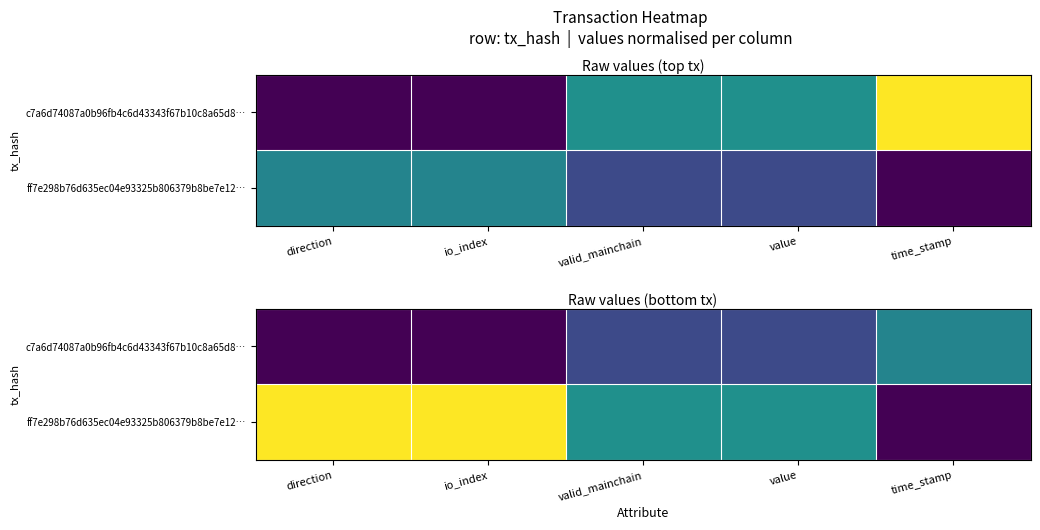

At how many categories does at least one series exceed 0?

5